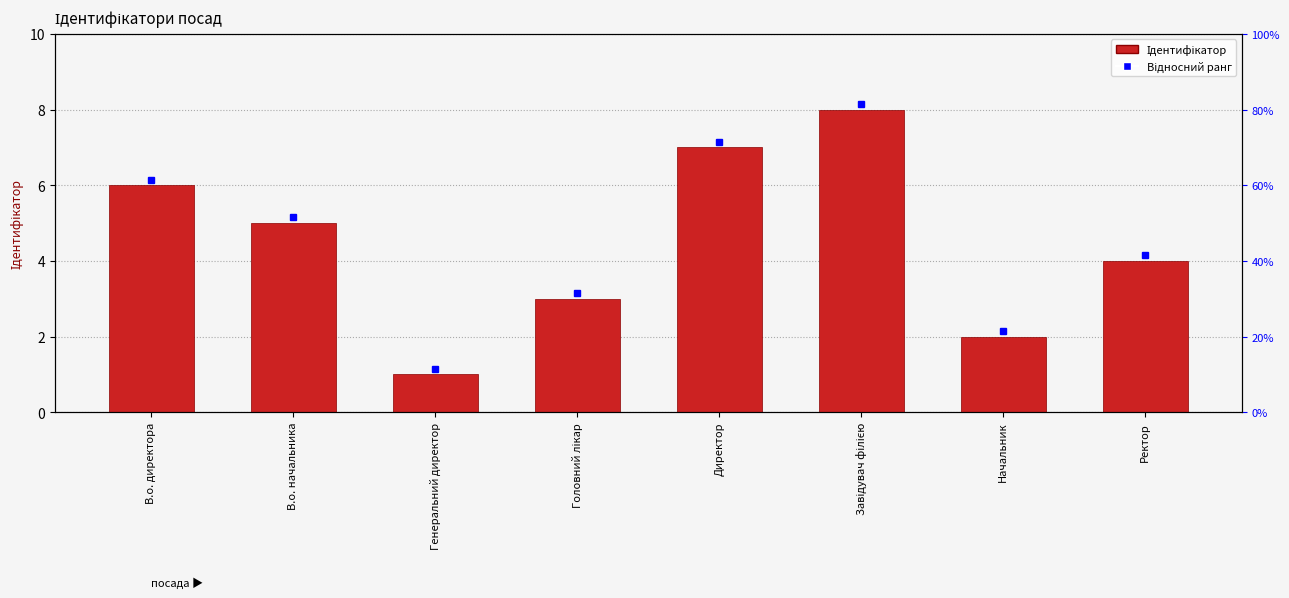

What is the greatest value displayed?

8